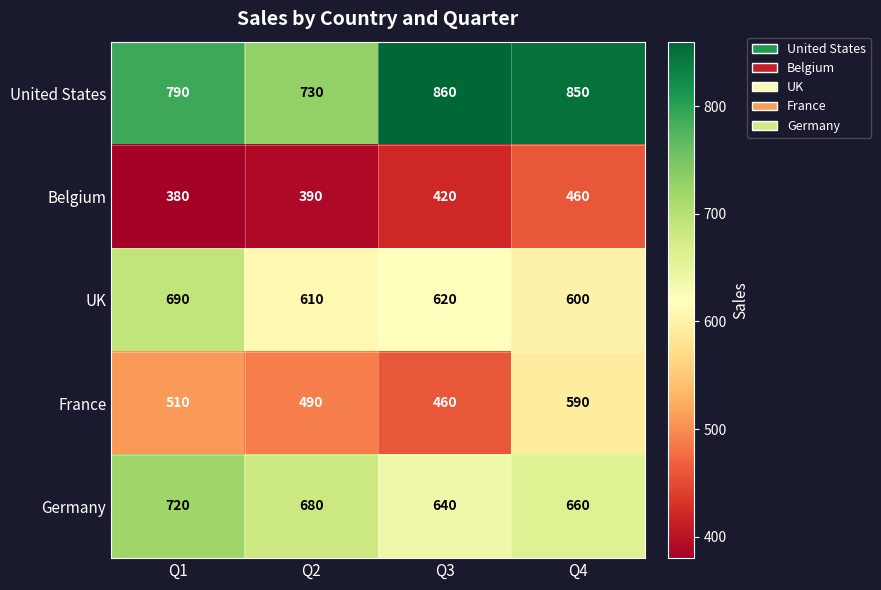

What is the spread (max minus min) of values at Q3?

440